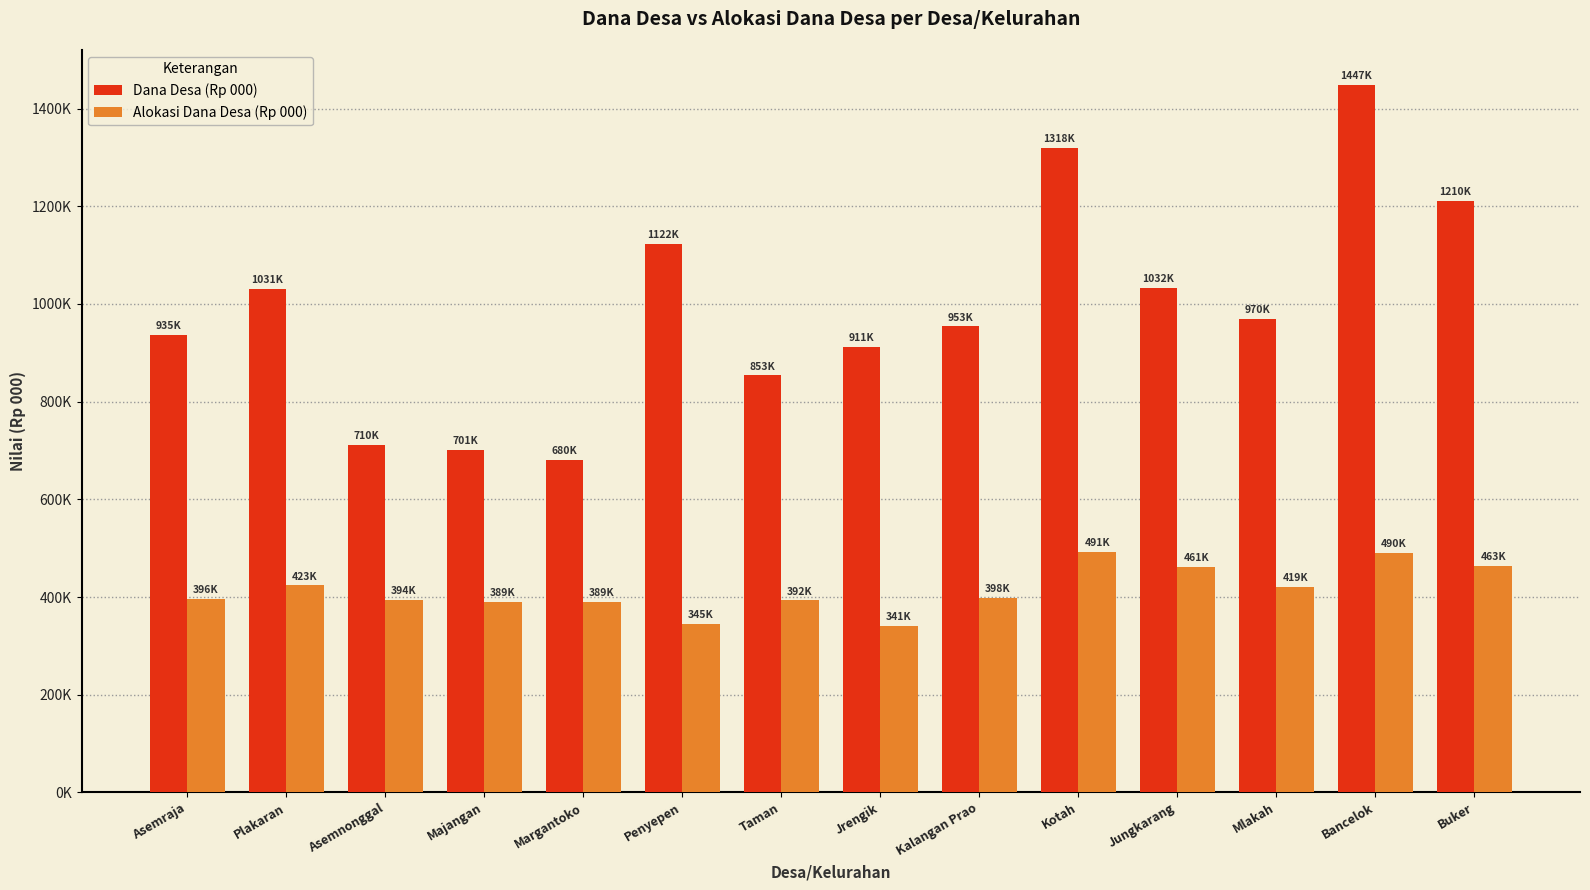

What are all the series names shown in the legend?

Dana Desa (Rp 000), Alokasi Dana Desa (Rp 000)